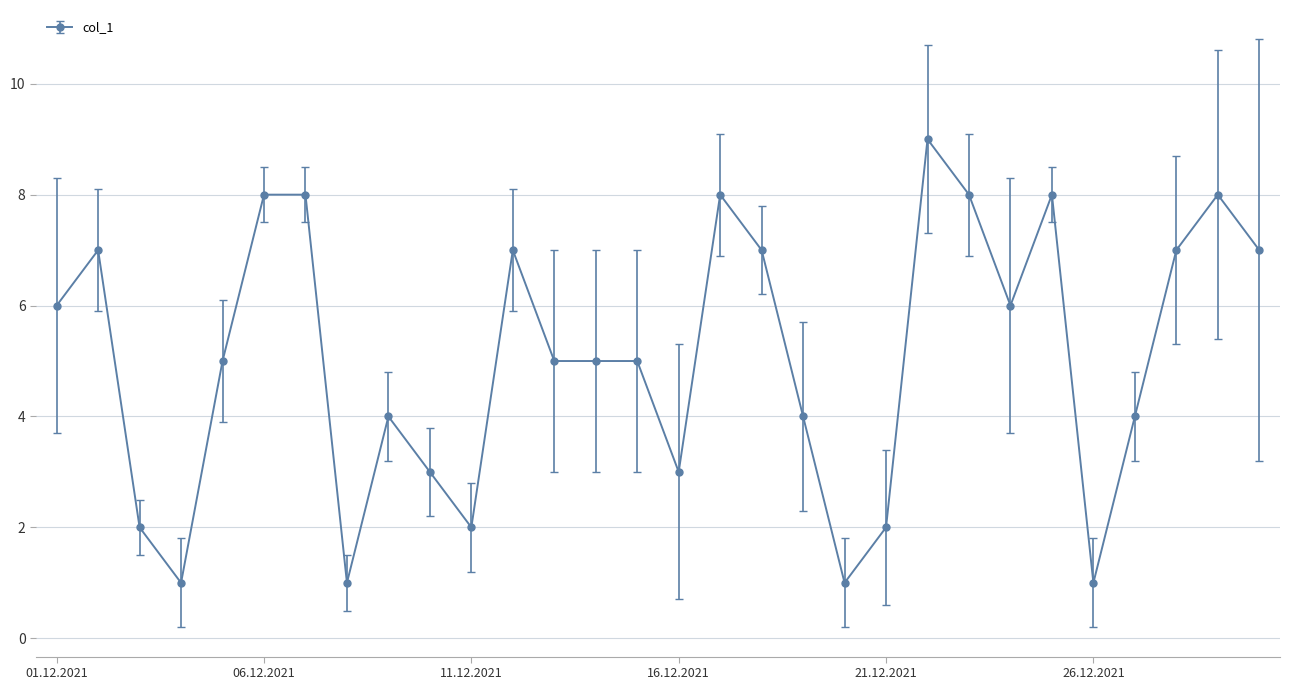

What is the minimum value shown in the chart?

1